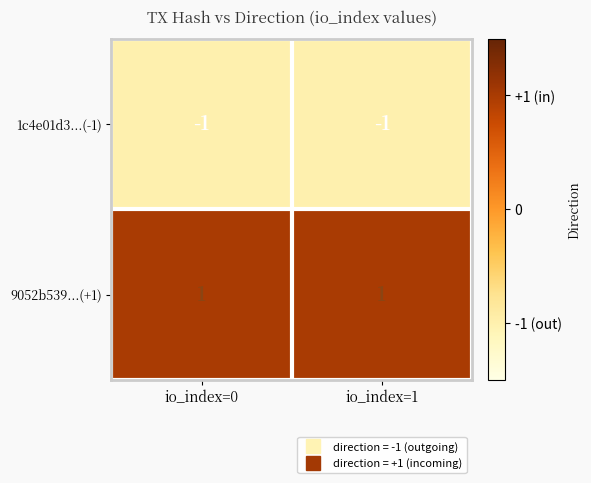

Reading left to right, extract all data points from this chart.

1c4e01d3...(-1): io_index=0=-1	io_index=1=-1
9052b539...(+1): io_index=0=1	io_index=1=1